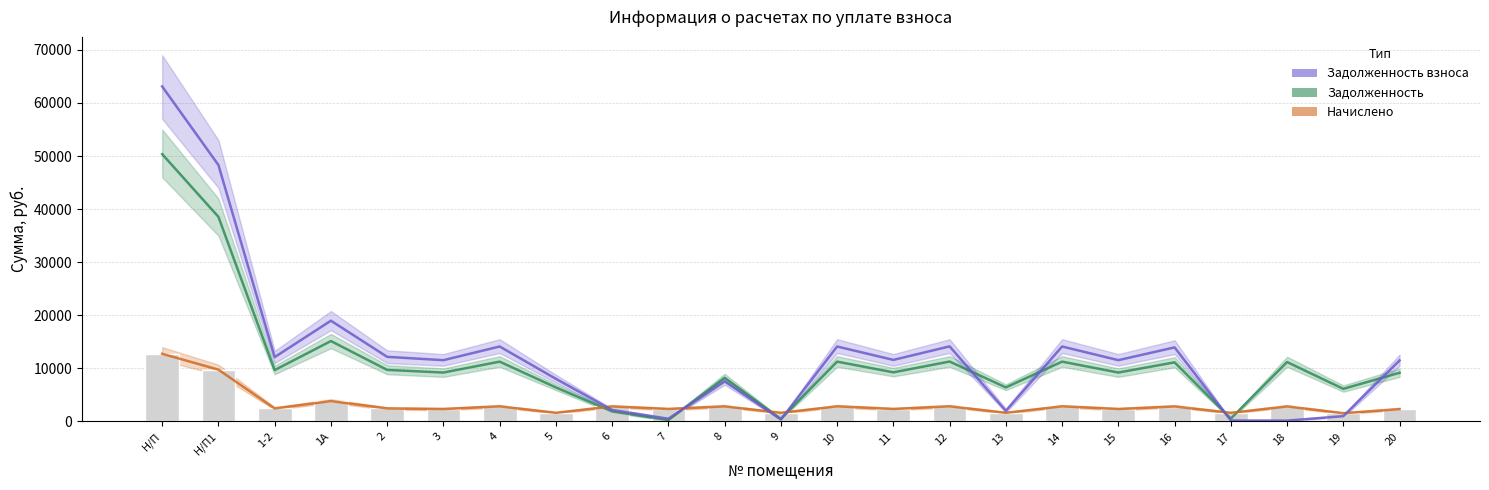

Between 4 and 5, which is larger?

4